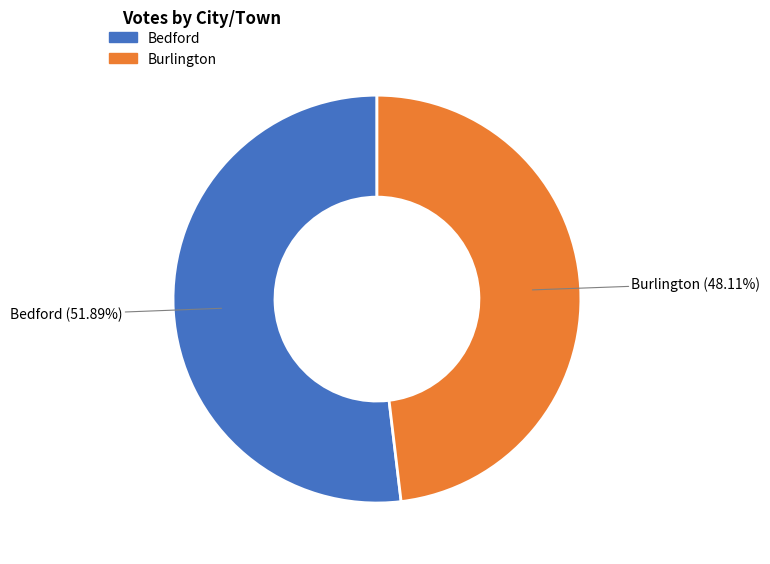

How many segments does this pie chart have?

2